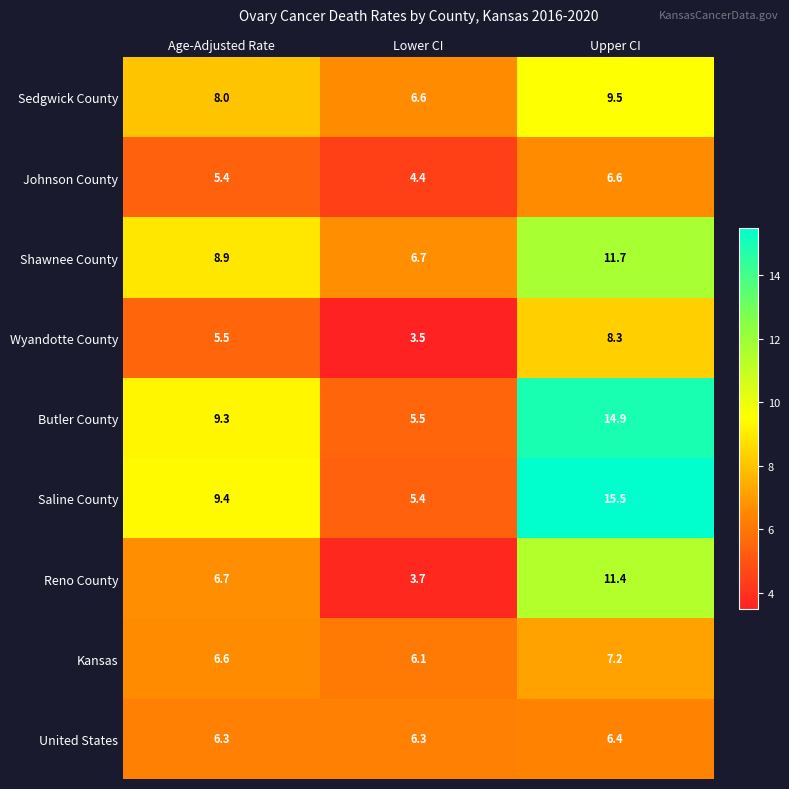

Reading left to right, extract all data points from this chart.

Sedgwick County: Age-Adjusted Rate=8.0	Lower CI=6.6	Upper CI=9.5
Johnson County: Age-Adjusted Rate=5.4	Lower CI=4.4	Upper CI=6.6
Shawnee County: Age-Adjusted Rate=8.9	Lower CI=6.7	Upper CI=11.7
Wyandotte County: Age-Adjusted Rate=5.5	Lower CI=3.5	Upper CI=8.3
Butler County: Age-Adjusted Rate=9.3	Lower CI=5.5	Upper CI=14.9
Saline County: Age-Adjusted Rate=9.4	Lower CI=5.4	Upper CI=15.5
Reno County: Age-Adjusted Rate=6.7	Lower CI=3.7	Upper CI=11.4
Kansas: Age-Adjusted Rate=6.6	Lower CI=6.1	Upper CI=7.2
United States: Age-Adjusted Rate=6.3	Lower CI=6.3	Upper CI=6.4